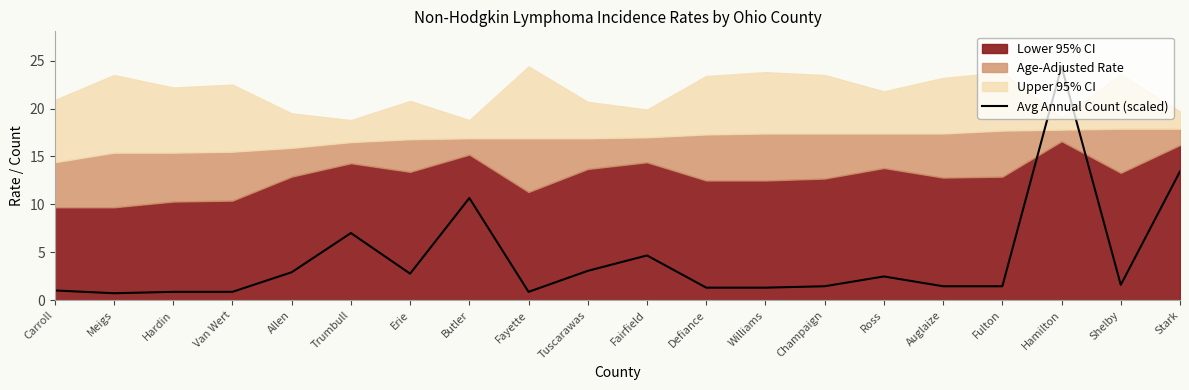

Reading left to right, what are all the values shown in this chart?

Carroll=1.0	Meigs=0.7	Hardin=0.9	Van Wert=0.9	Allen=2.9	Trumbull=7.0	Erie=2.8	Butler=10.7	Fayette=0.9	Tuscarawas=3.1	Fairfield=4.7	Defiance=1.3	Williams=1.3	Champaign=1.5	Ross=2.5	Auglaize=1.5	Fulton=1.5	Hamilton=24.4	Shelby=1.6	Stark=13.4